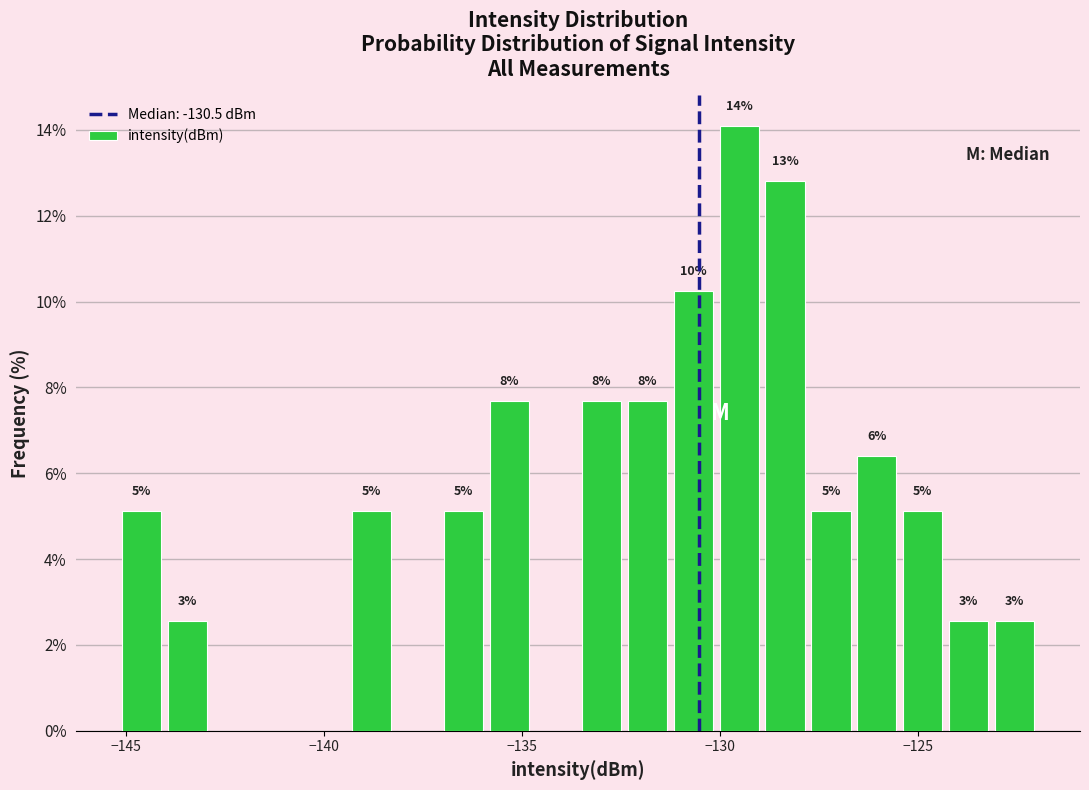

Around what value on the x-axis is the tallest bar? Give the approximate position of its centre, as read against the axis.

-129.5